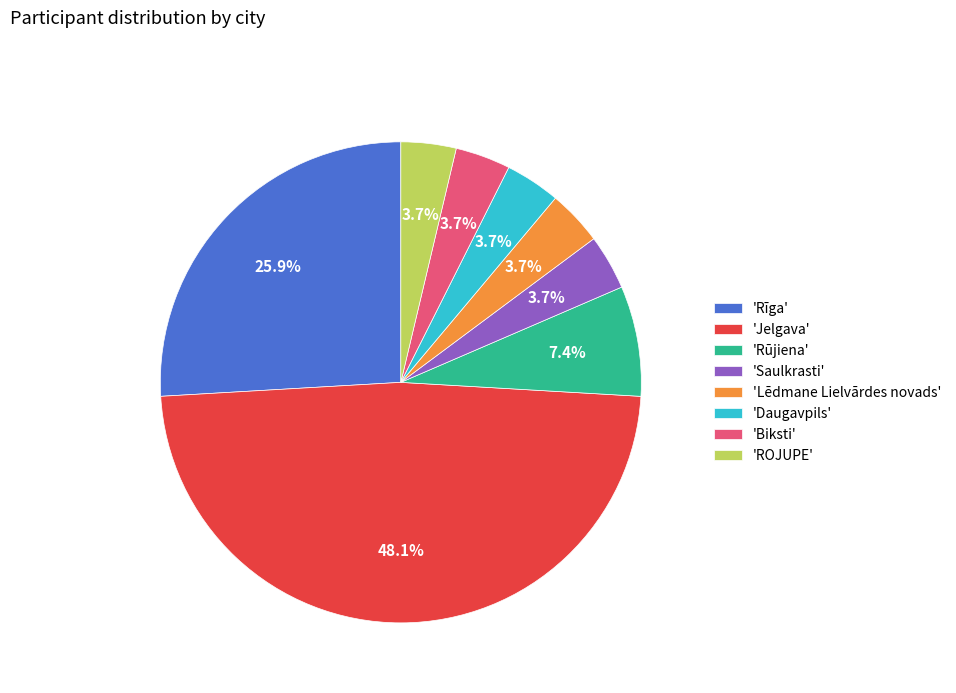

To the nearest percent, what is the average slice percentage?

12%